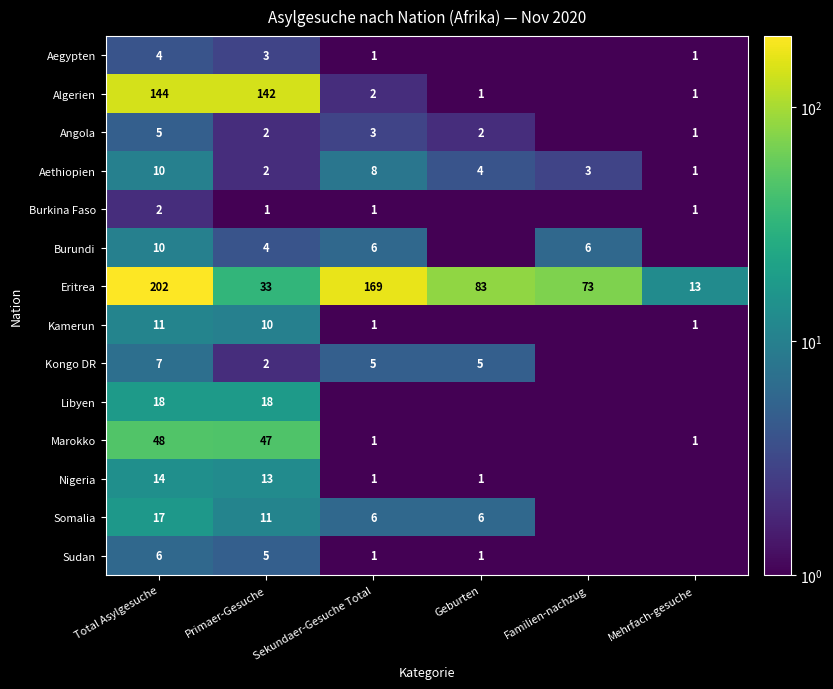

Between Total Asylgesuche and Primaer-Gesuche, which series saw the biggest shift?

Eritrea